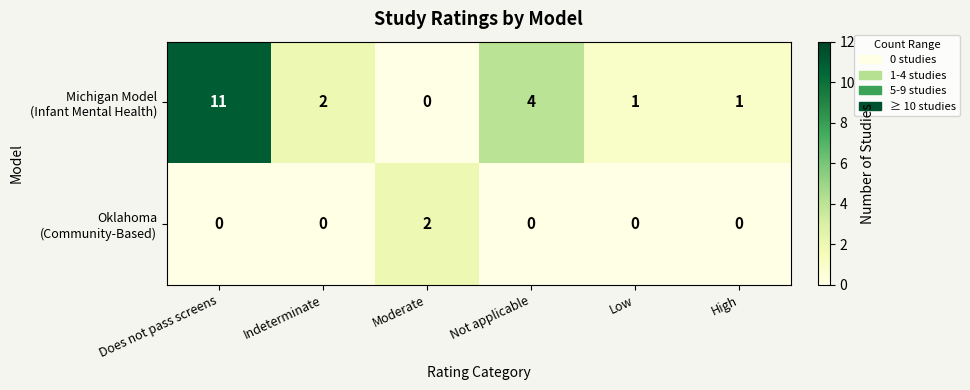

What is the maximum value shown in the chart?

11